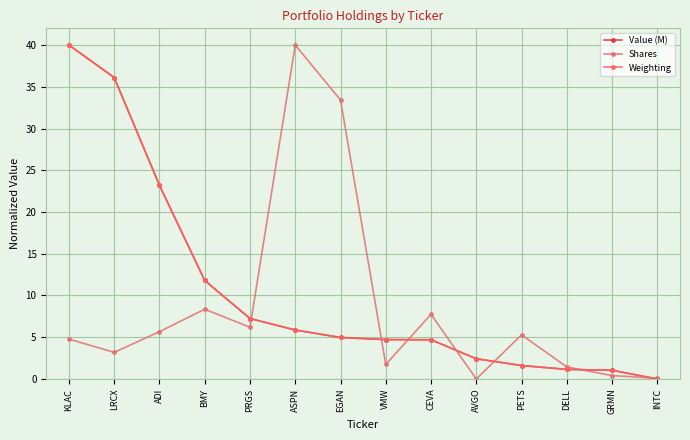

What is the sum of all Weighting values?

144.8